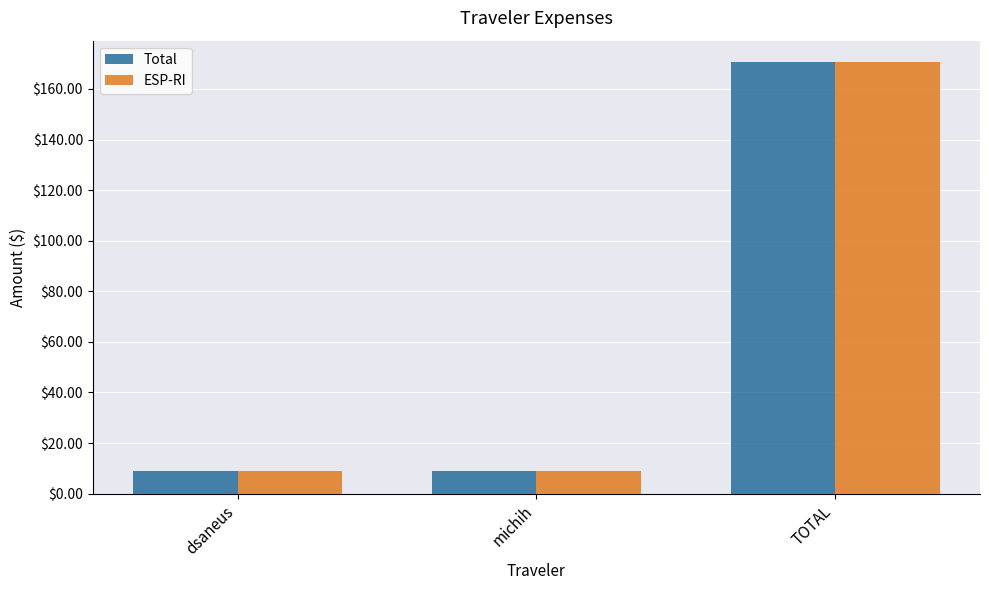

How many bars are there in each group?

2